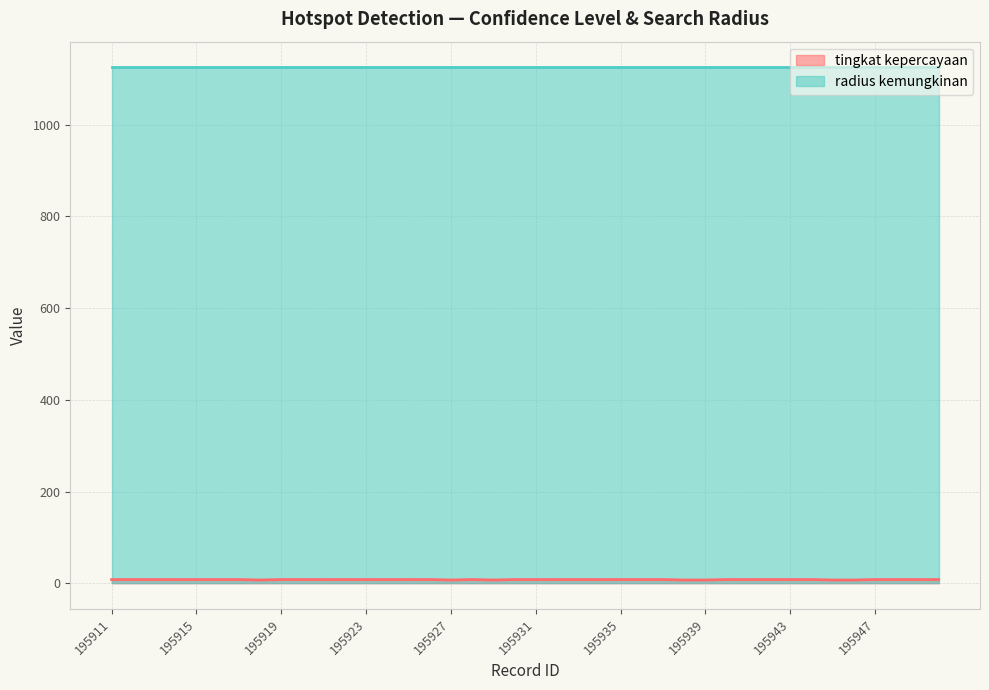

Does the chart have visible grid lines?

Yes